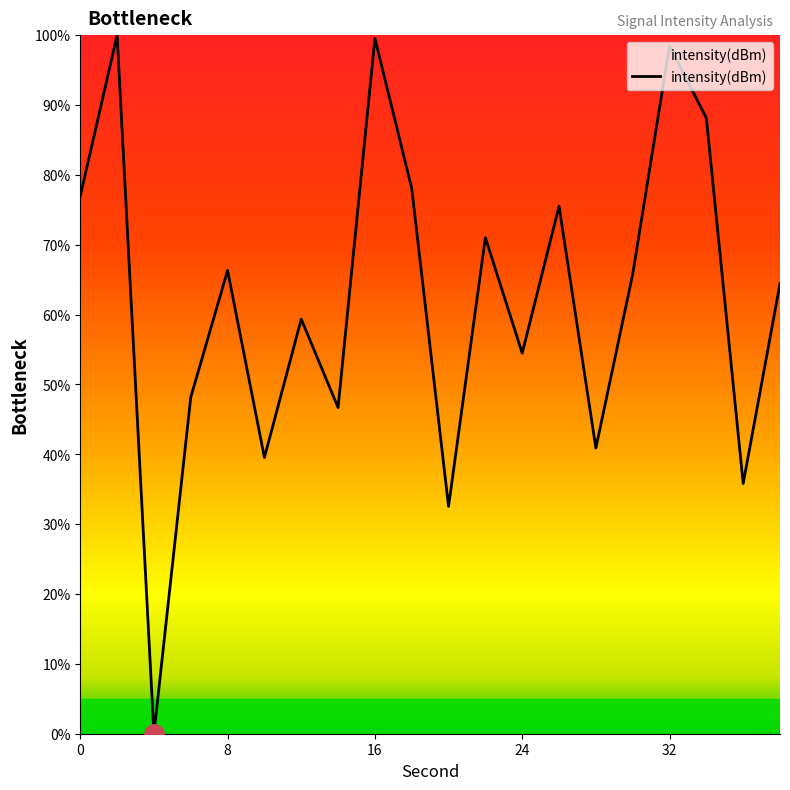

What is the greatest value displayed?

100.0